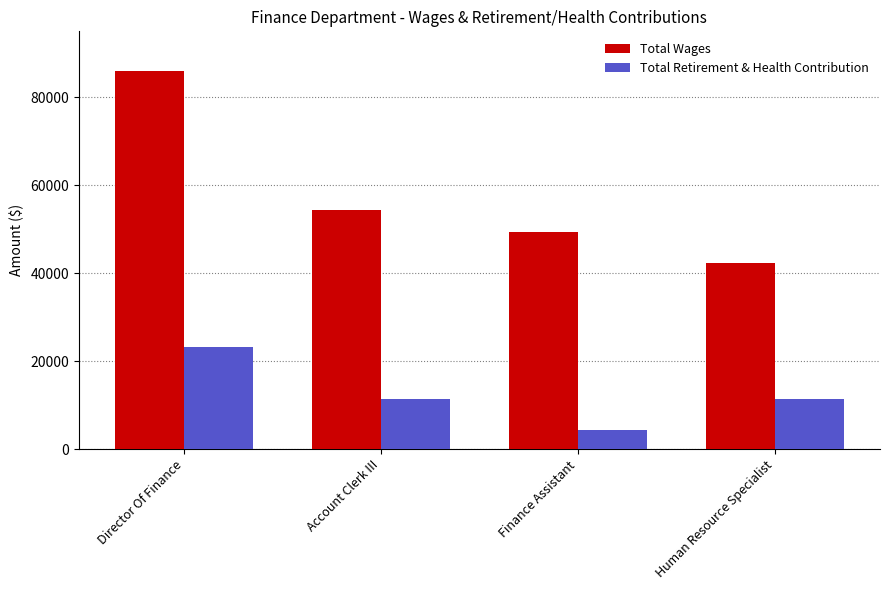

The Total Retirement & Health Contribution series shows 4307 at Finance Assistant. True or false?

True